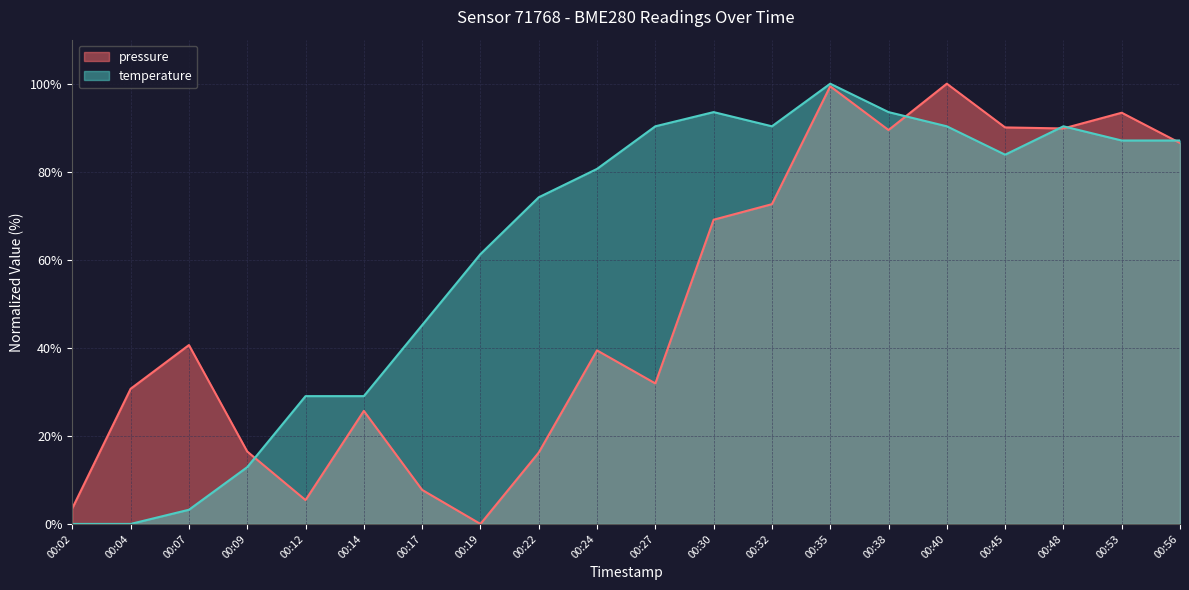

Read the pressure value at 00:30.

69.1